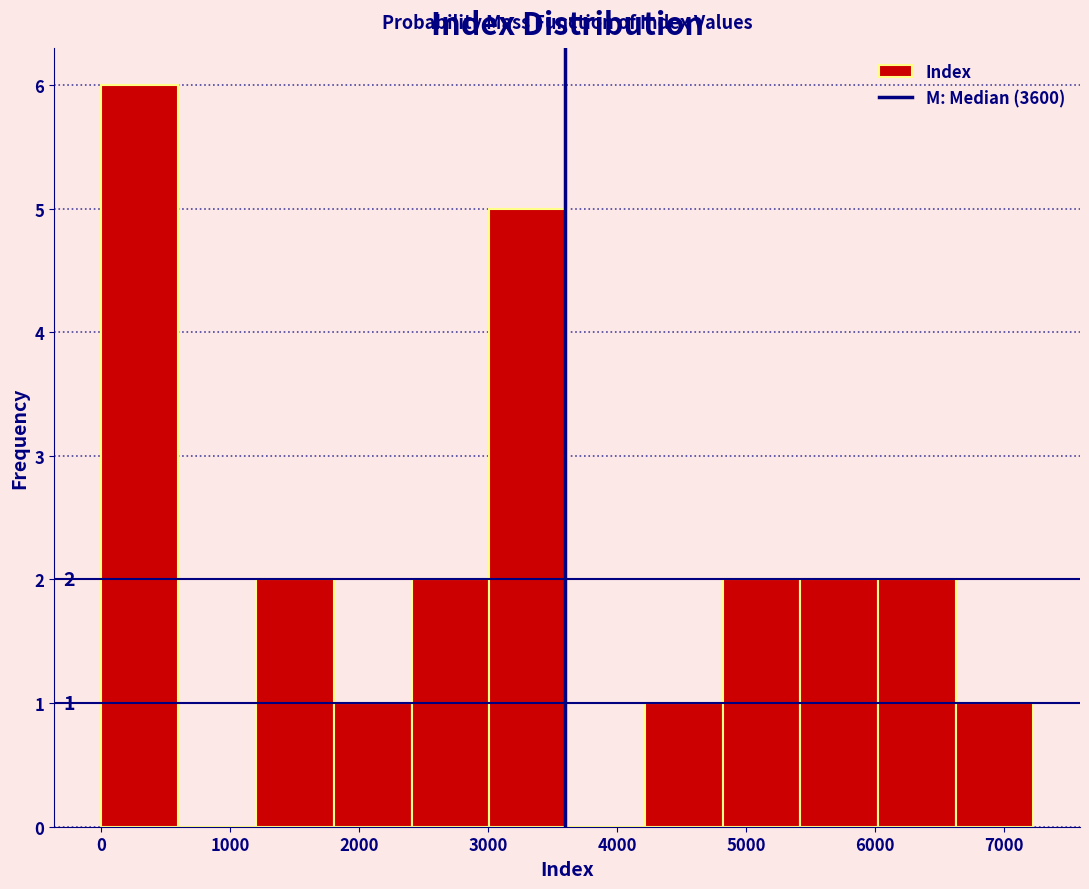

Which range on the x-axis has the tallest bar?

0 to 600